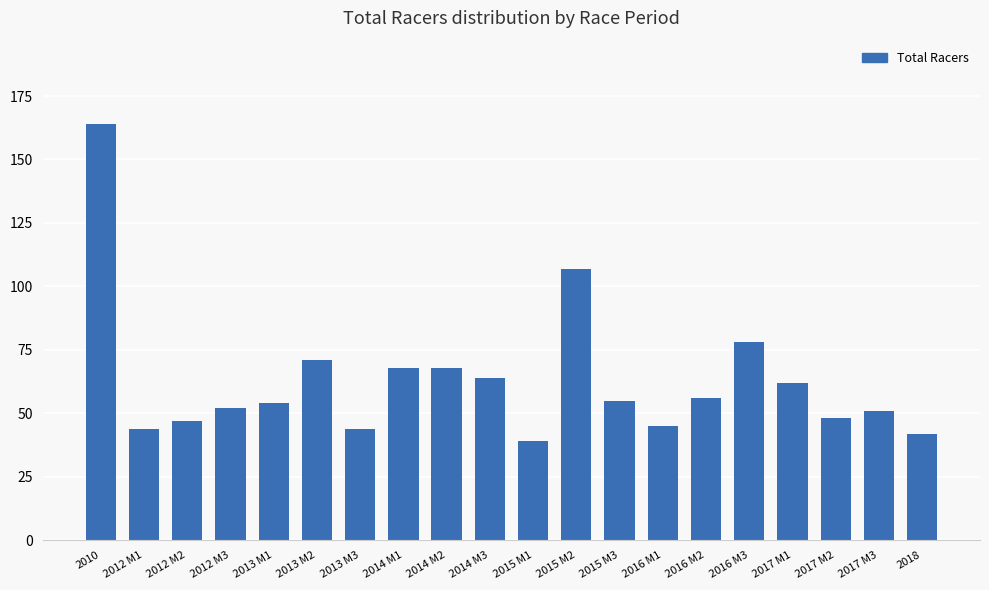

Which category has the highest value across all series?

2010